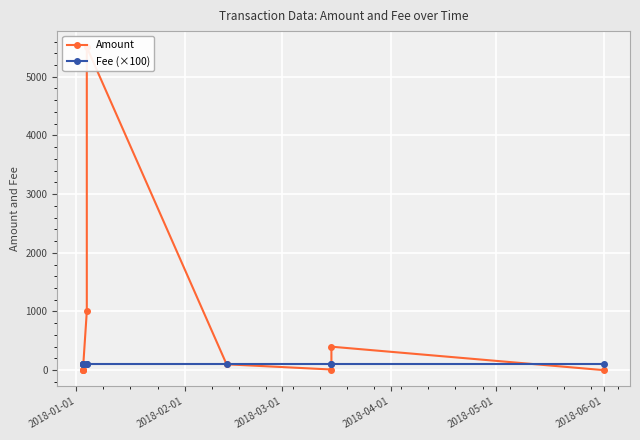

What are all the series names shown in the legend?

Amount, Fee (×100)